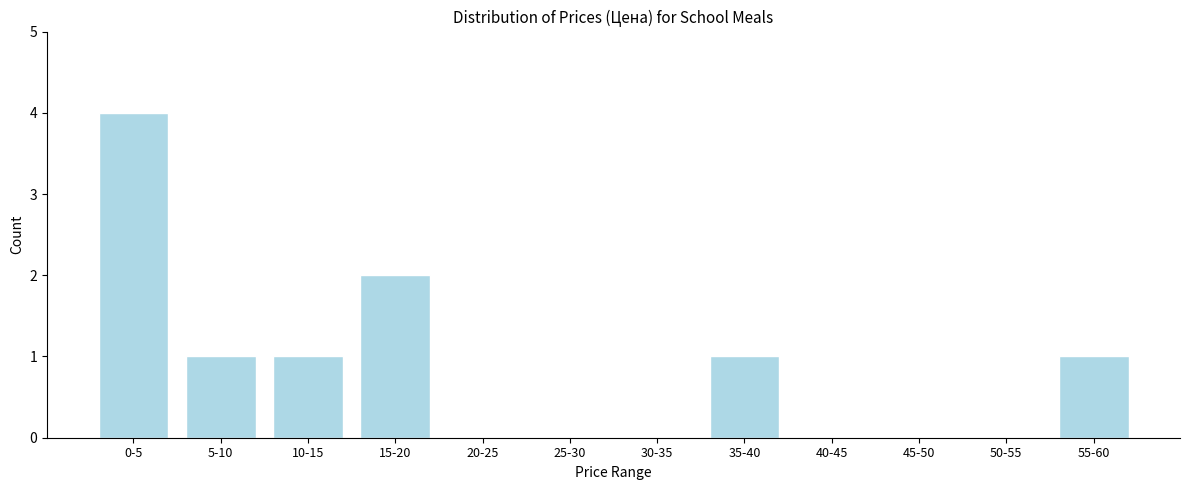

Reading left to right, what are all the values shown in this chart?

0-5=4	5-10=1	10-15=1	15-20=2	20-25=0	25-30=0	30-35=0	35-40=1	40-45=0	45-50=0	50-55=0	55-60=1